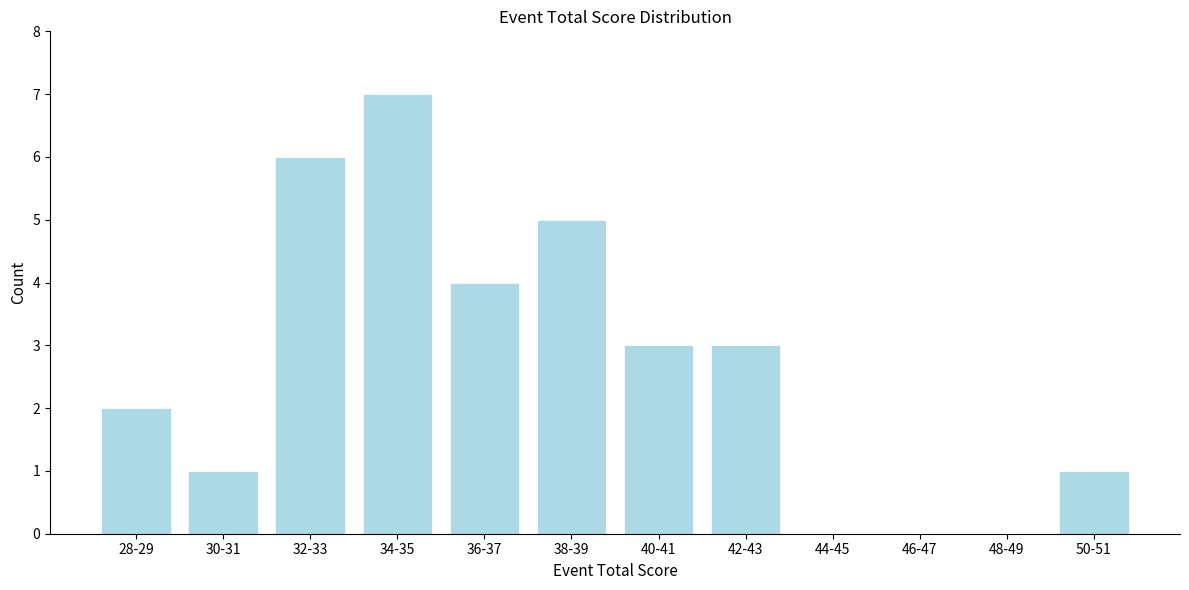

Reading right to left, transcribe all the data shown in this chart.

50-51=1	48-49=0	46-47=0	44-45=0	42-43=3	40-41=3	38-39=5	36-37=4	34-35=7	32-33=6	30-31=1	28-29=2